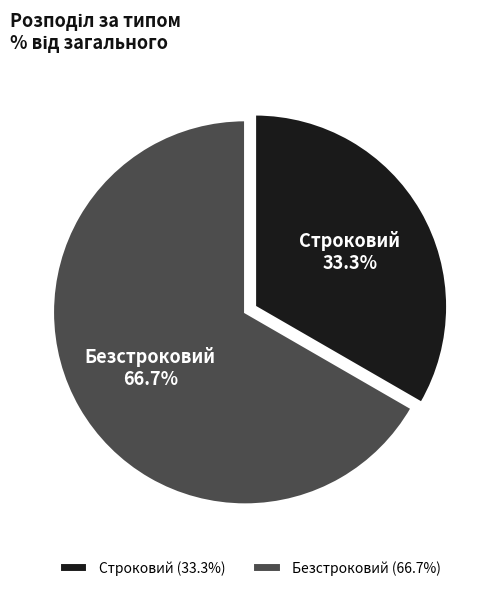

What is the smallest slice in the pie chart?

Строковий